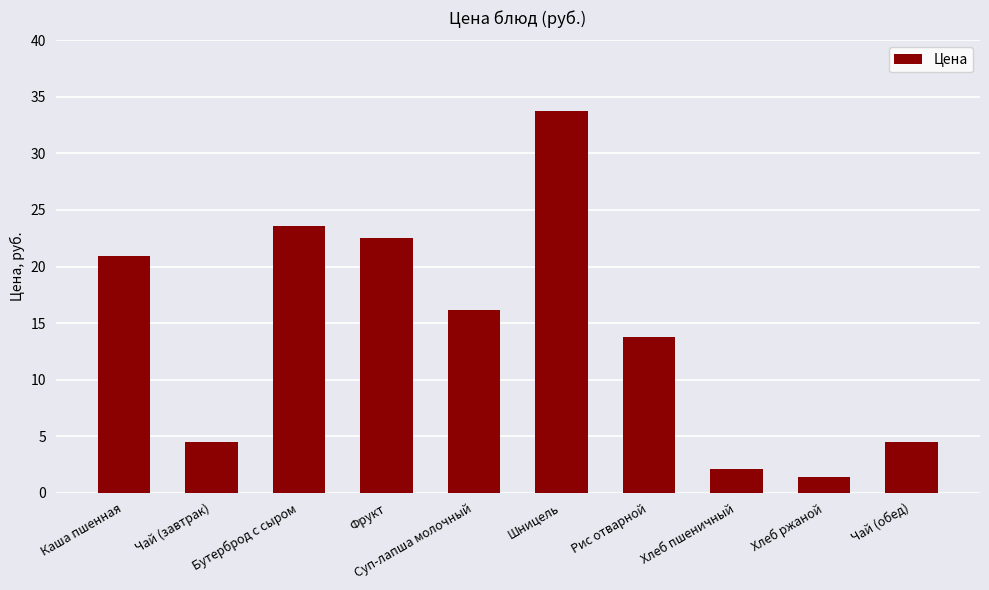

How many bars are there in total?

10